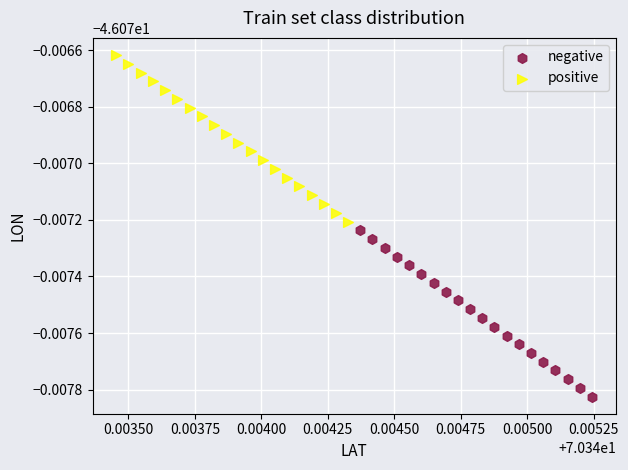

Which series reaches the maximum Y coordinate?

positive